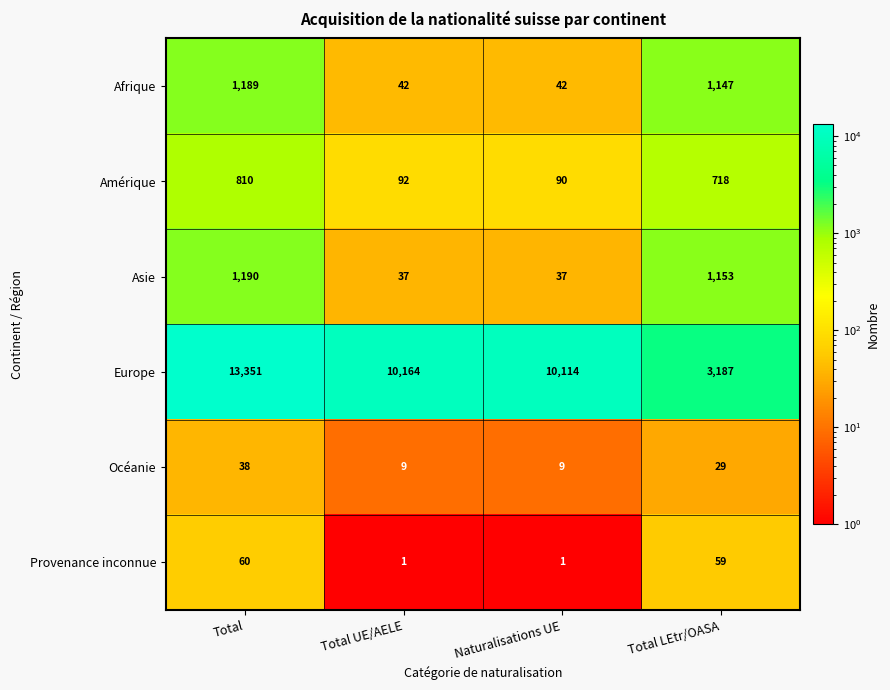

How many data points does each series have?

4